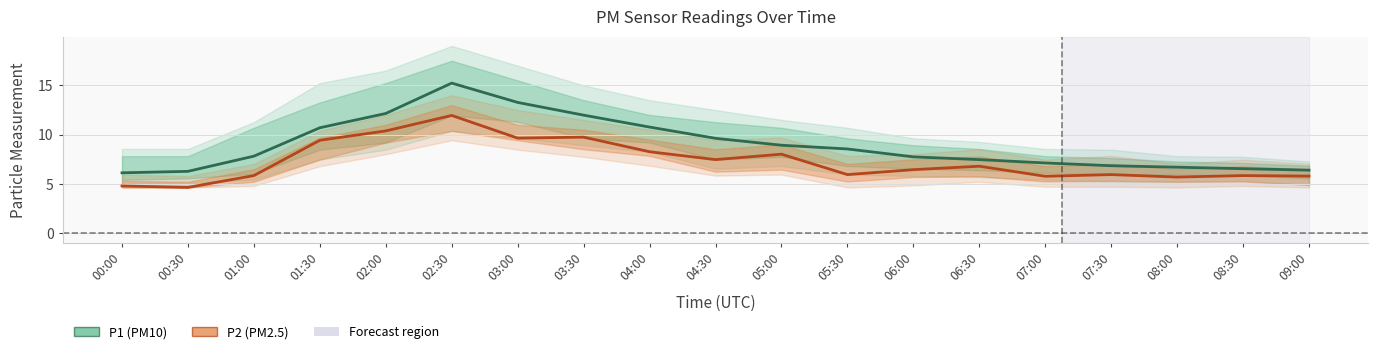

What is the difference between the second highest and second lowest values in the P2 (PM2.5) series?

5.6